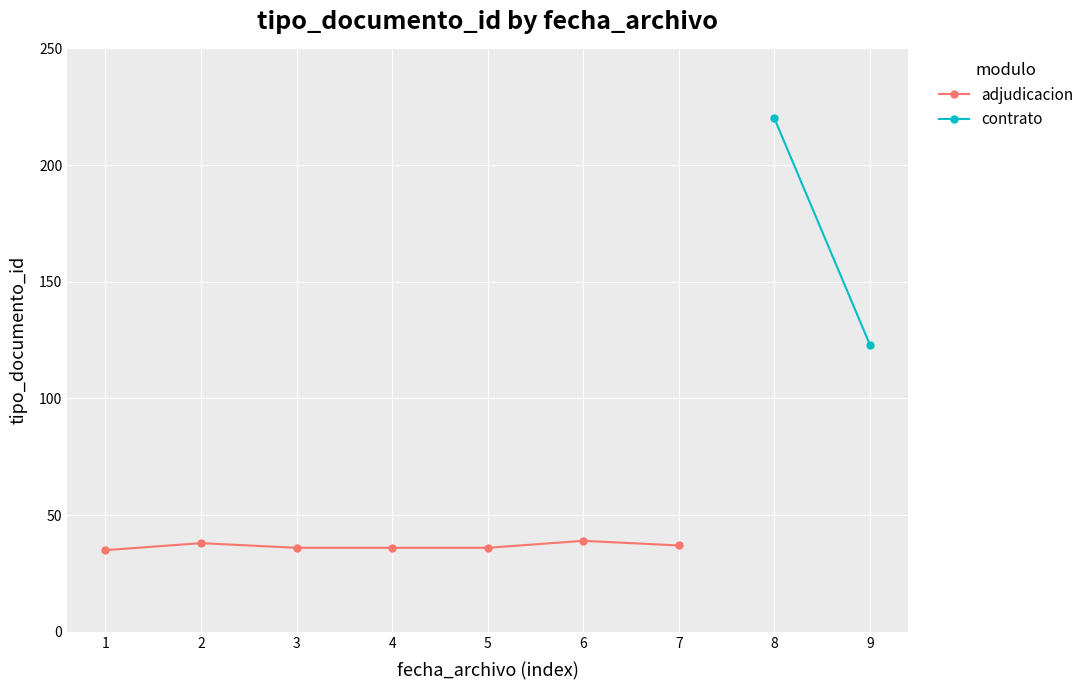

How many points are higher than both their immediate neighbors (excluding endpoints)?

2